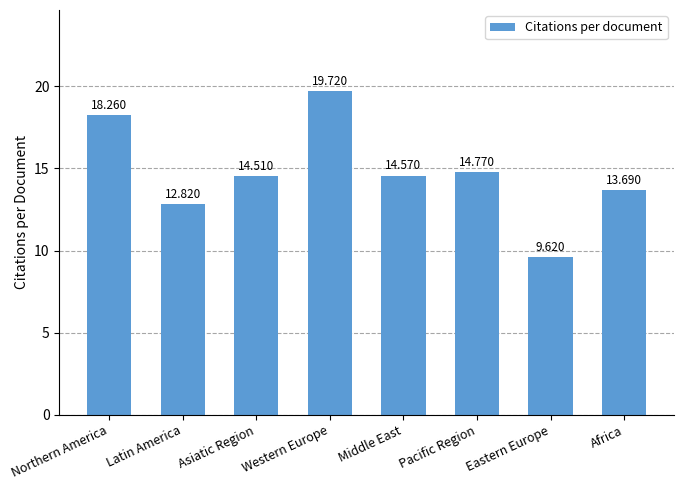

Reading left to right, transcribe all the data shown in this chart.

18.3	12.8	14.5	19.7	14.6	14.8	9.6	13.7